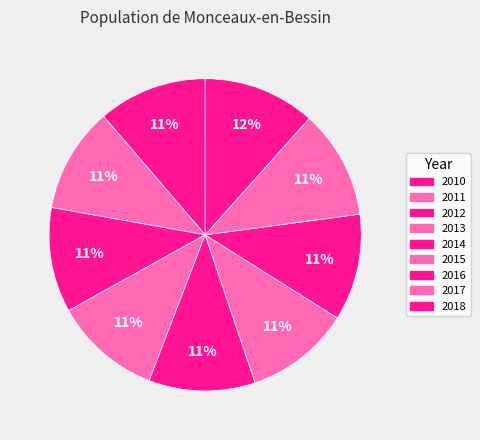

To the nearest percent, what is the combined percentage of 2013 and 2017?

22%